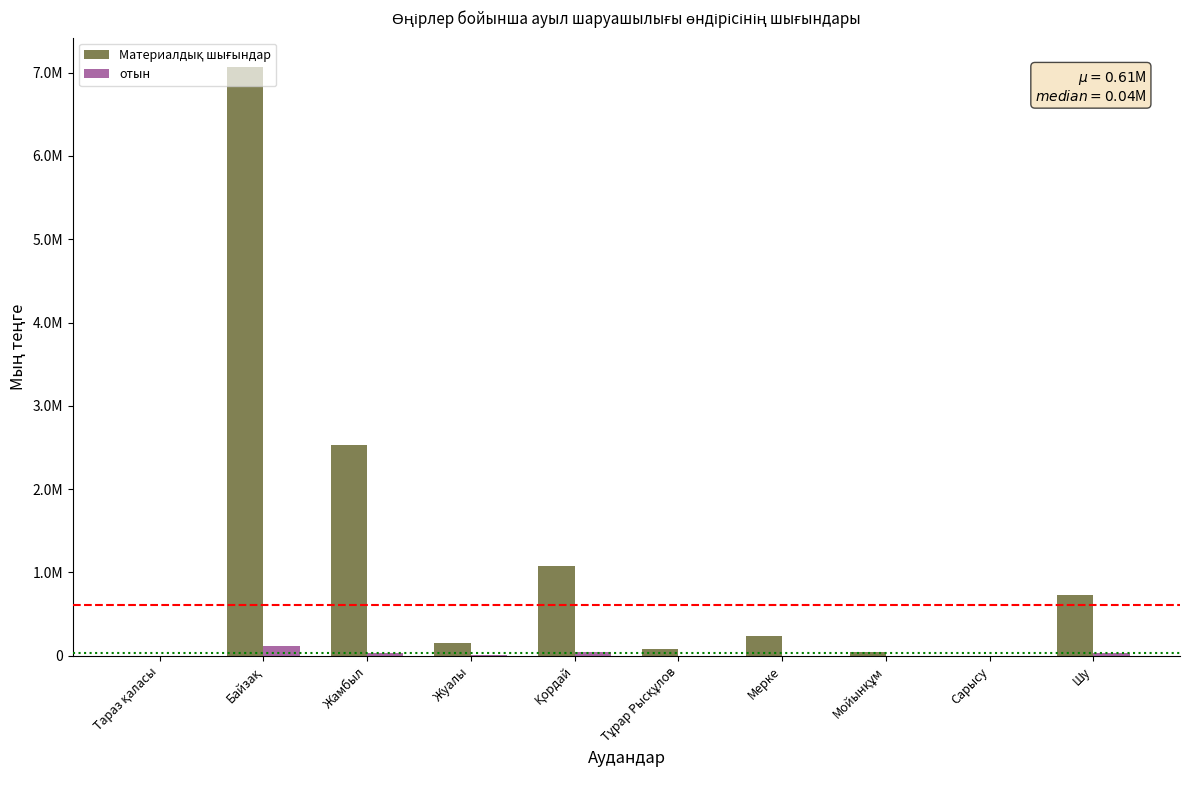

Is it true that отын equals 17767 at Қордай?

False